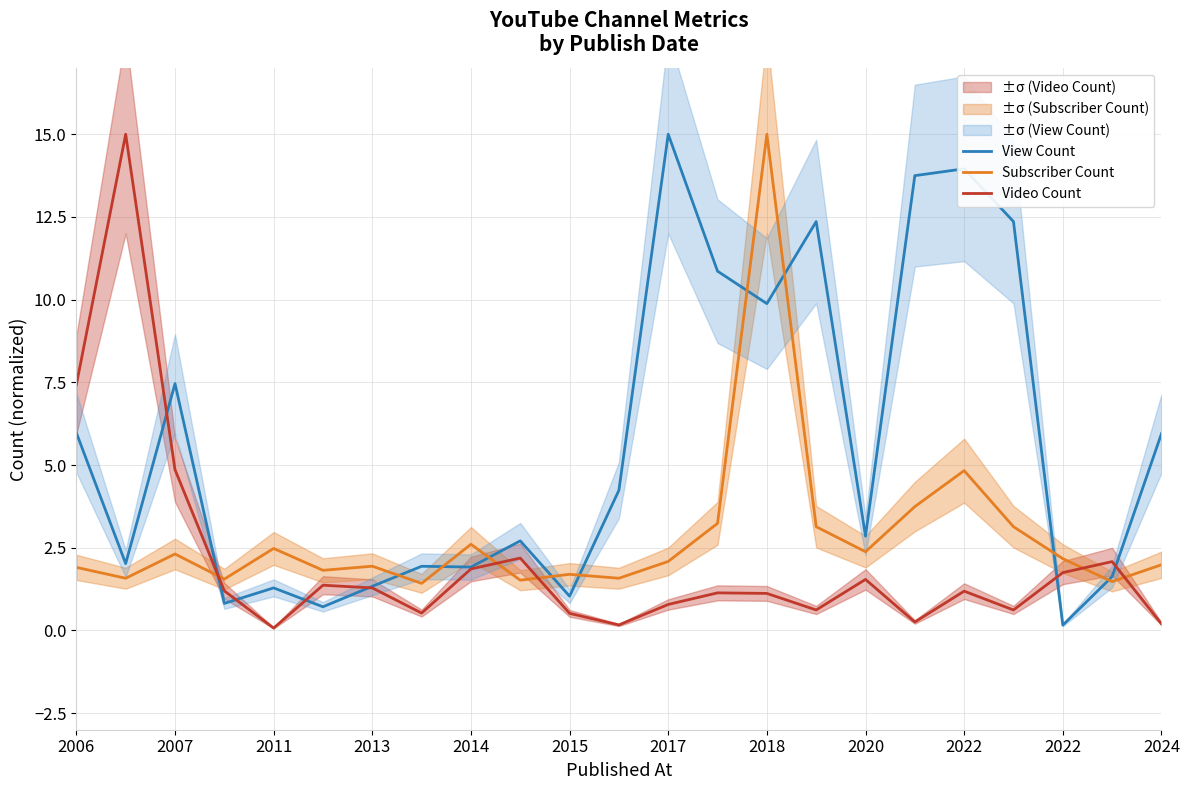

What is the label of the 12th point from the left?

2024